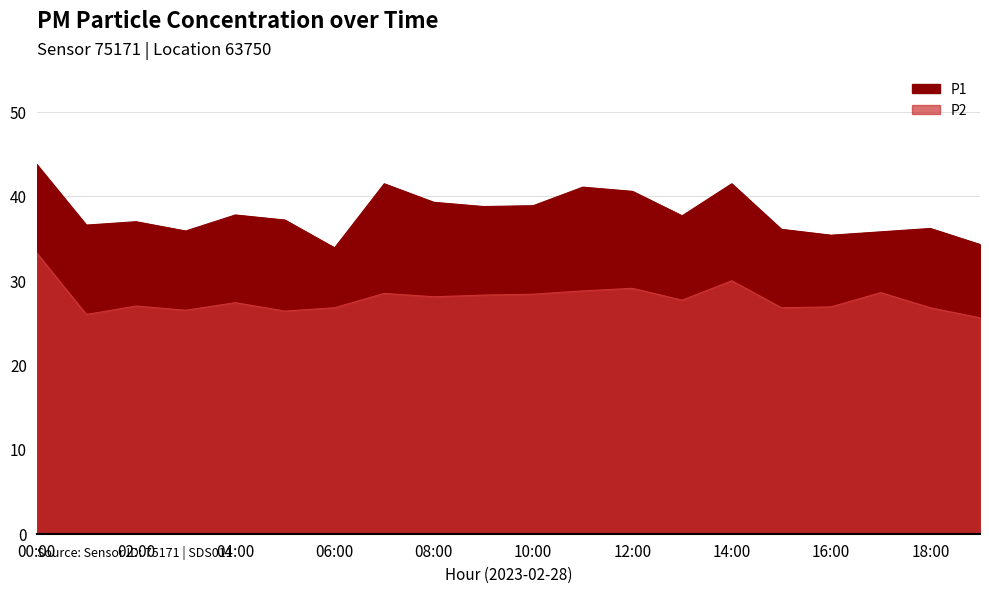

Which category has the highest value in the P1 series?

00:00